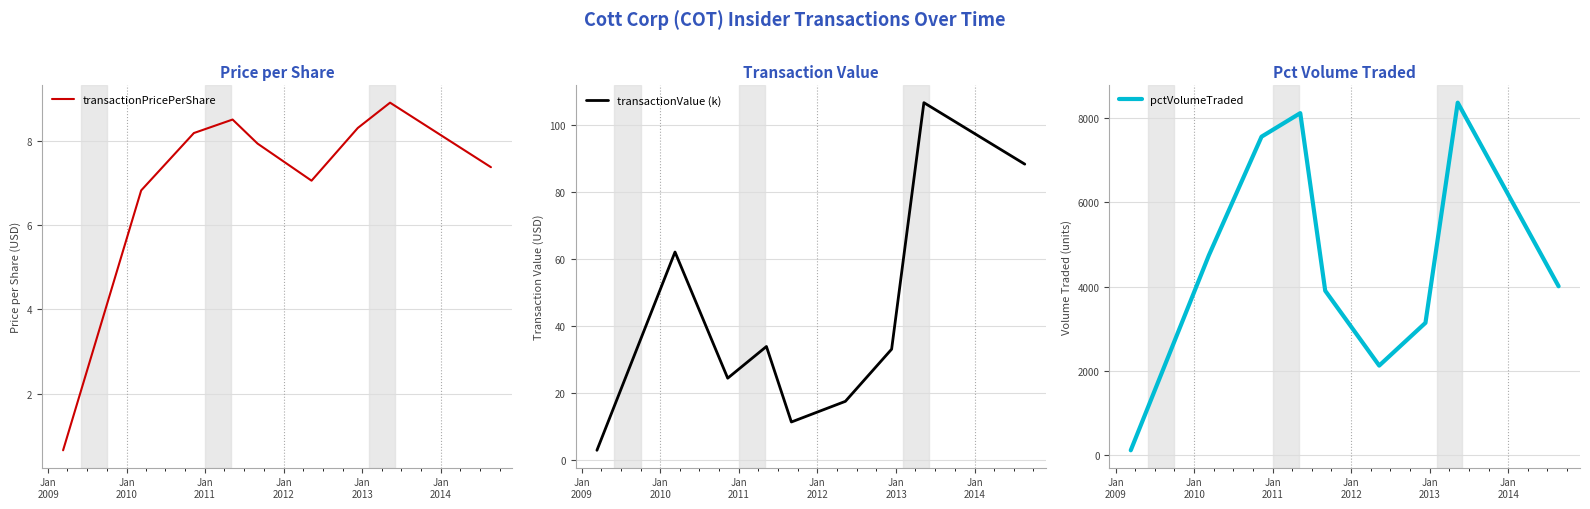

What is the lowest value of the transactionPricePerShare series?

0.7